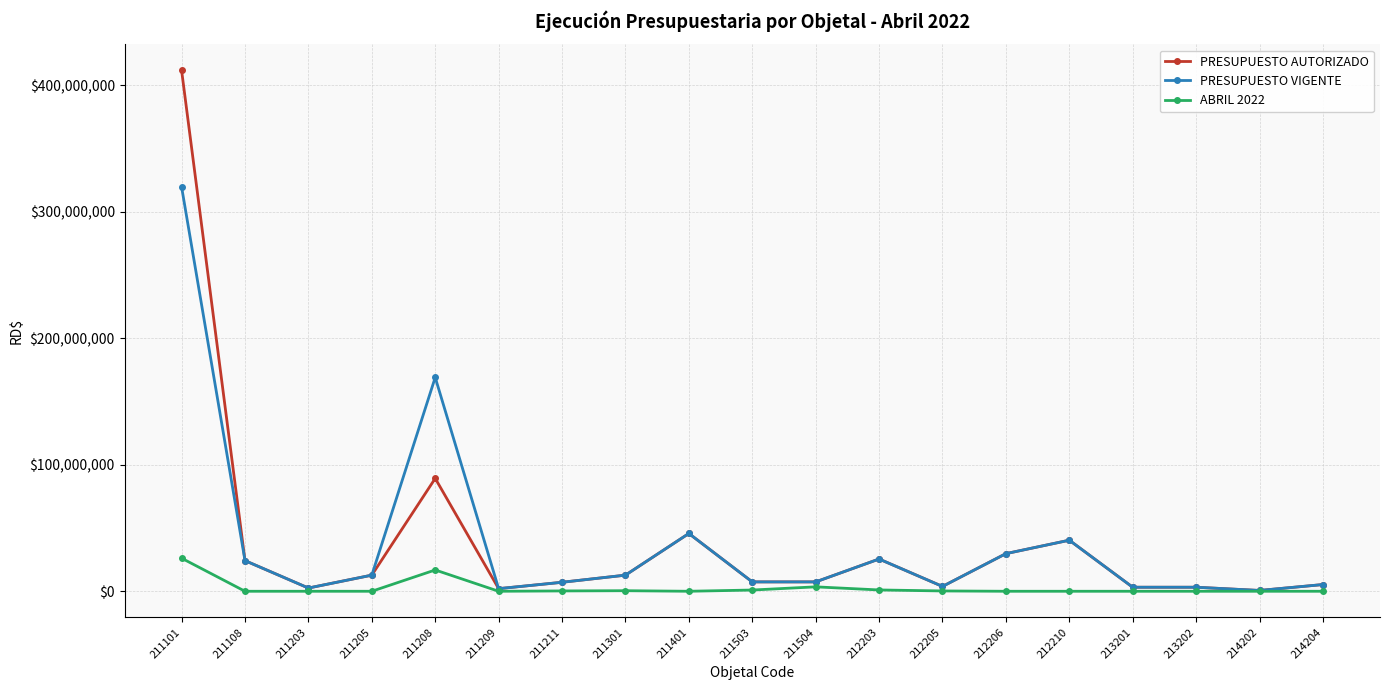

Is the value of ABRIL 2022 at 211208 greater than the value of PRESUPUESTO AUTORIZADO at 211503?

Yes